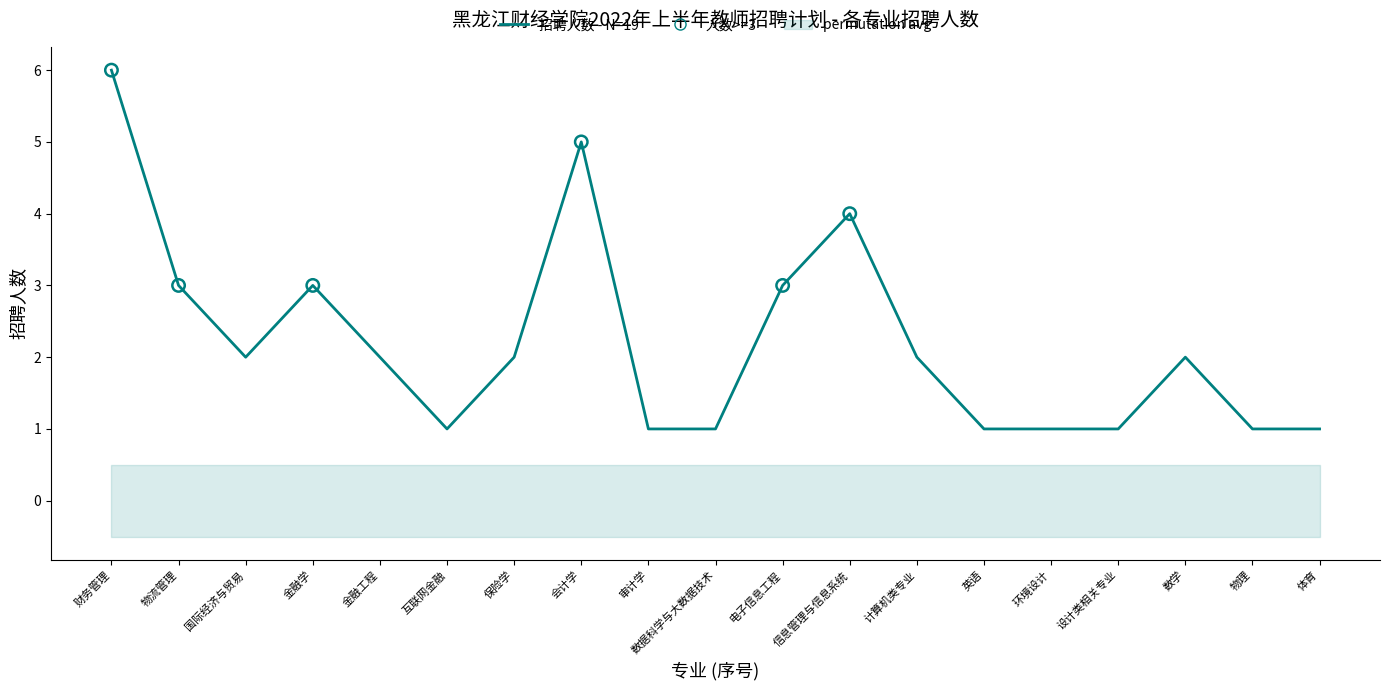

What is the ratio of the value at 金融工程 to the value at 数据科学与大数据技术?

2.0